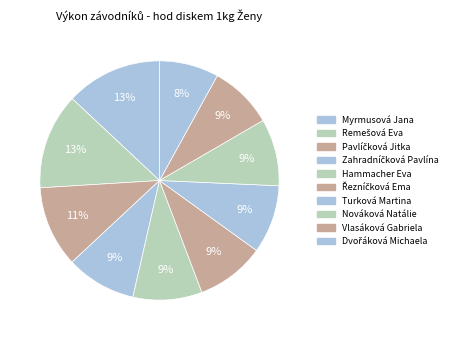

What is the ratio of the value at Remešová Eva to the value at Nováková Natálie?

1.4